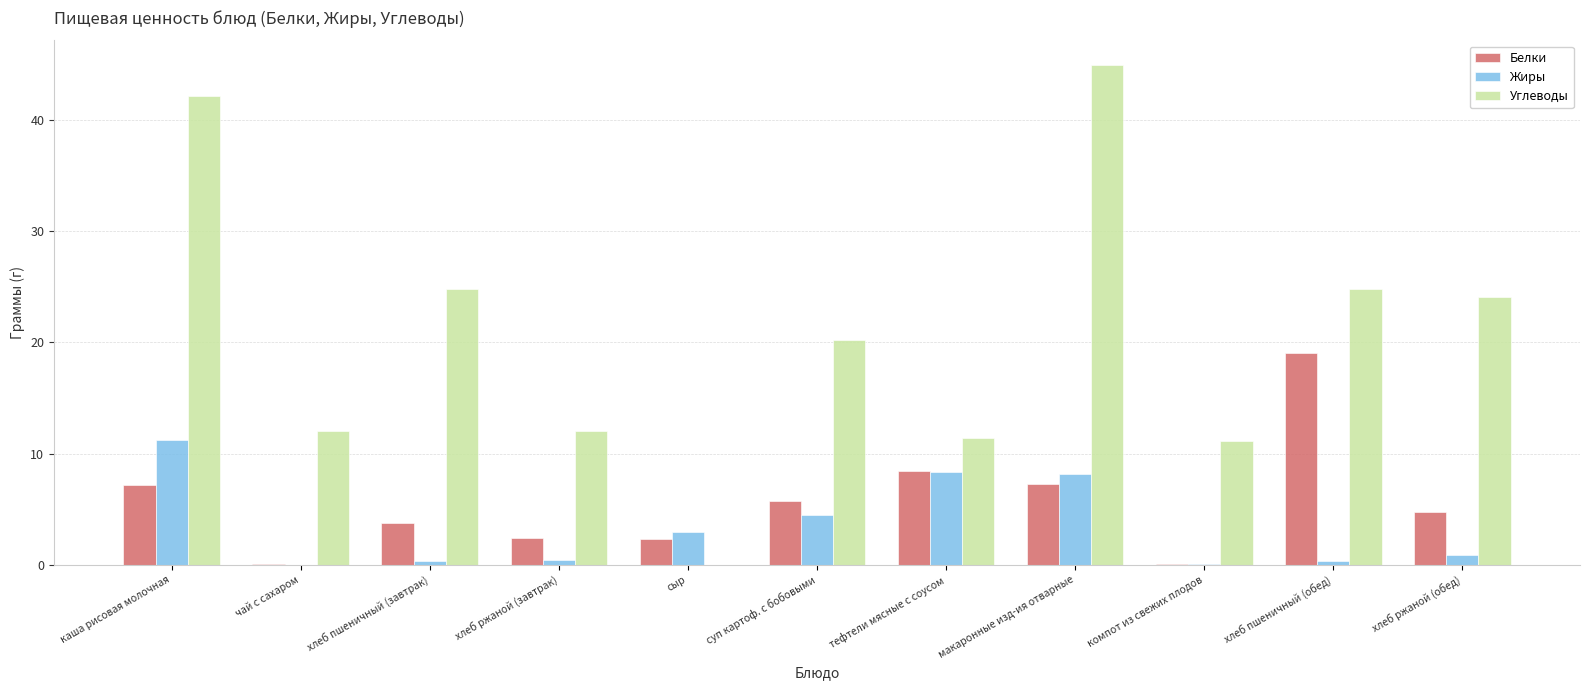

Between суп картоф. с бобовыми and макаронные изд-ия отварные, which series saw the biggest shift?

Углеводы